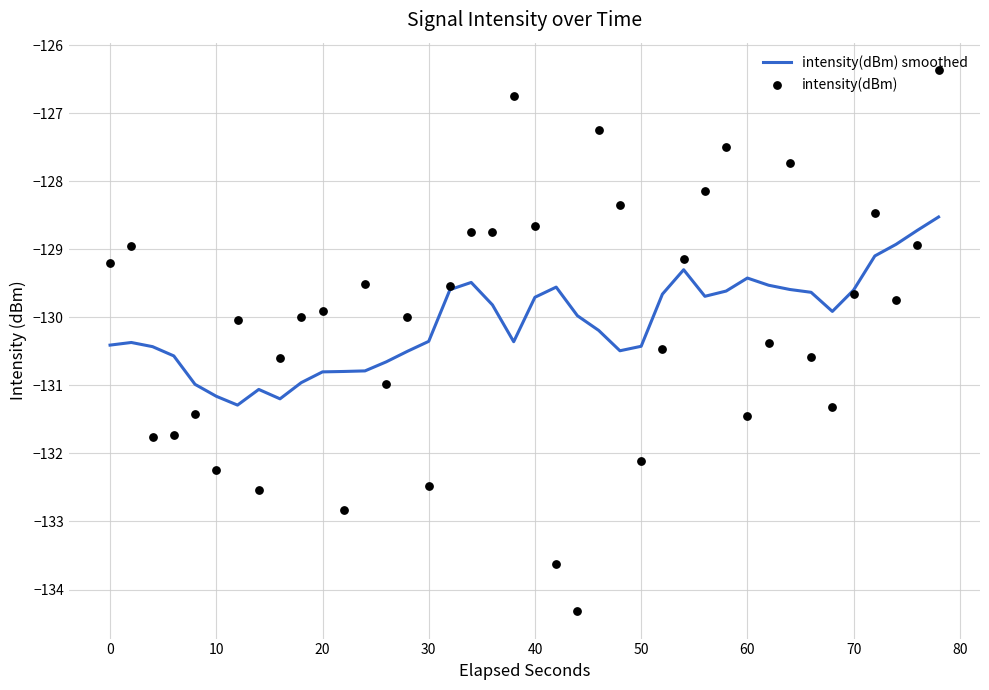

Which series contains the highest Y value?

intensity(dBm)